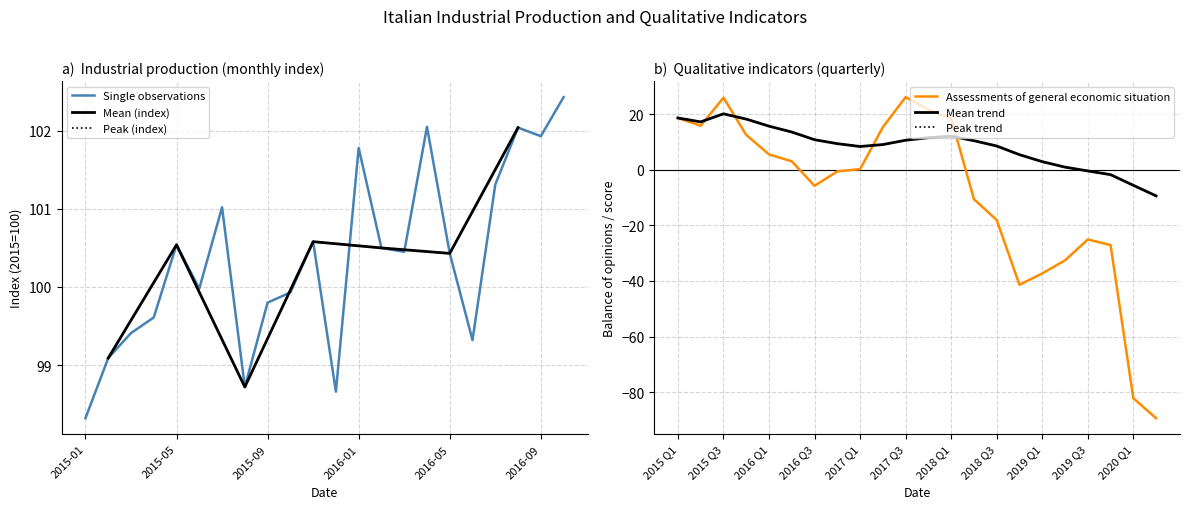

True or false: Assessments of general economic situation has a value of -19.0 at 2020 Q1.

False